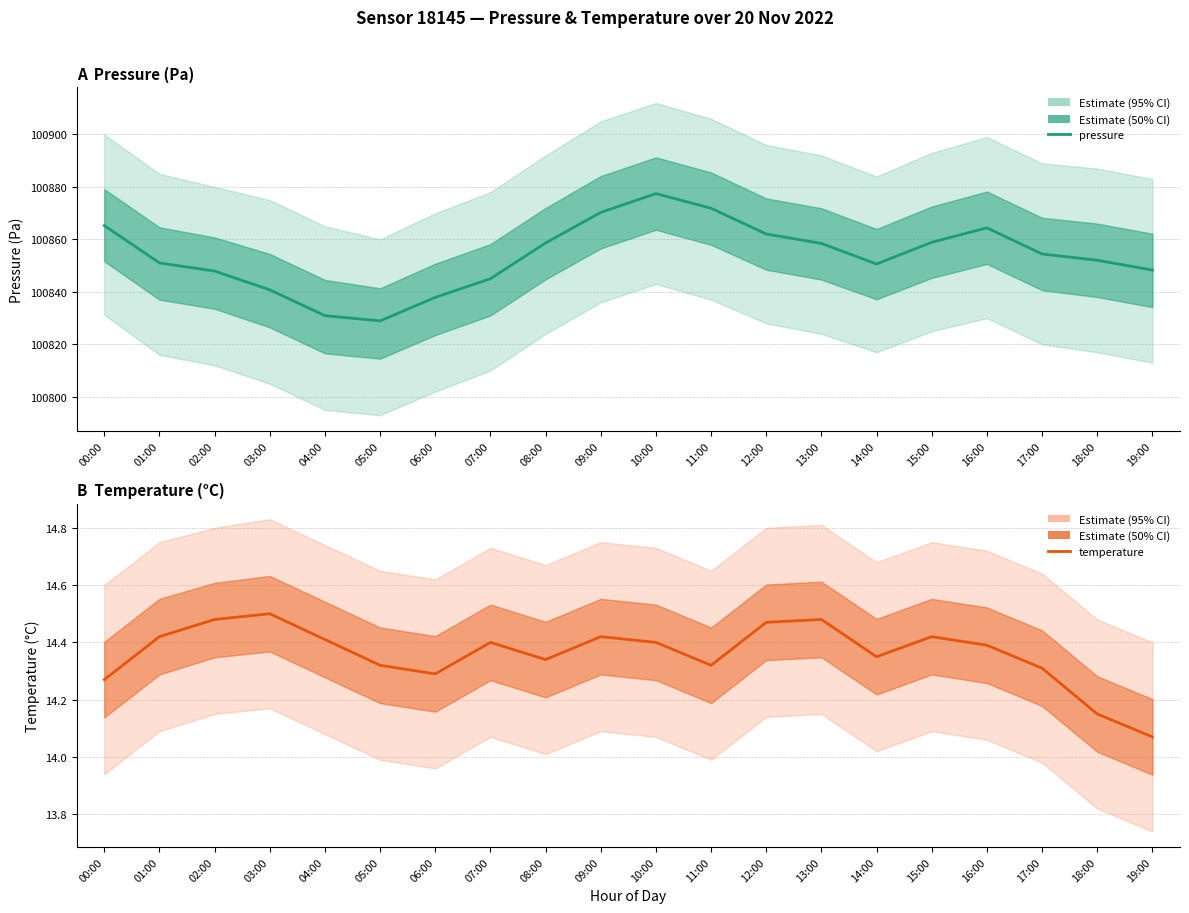

True or false: temperature and pressure cross at least once.

False